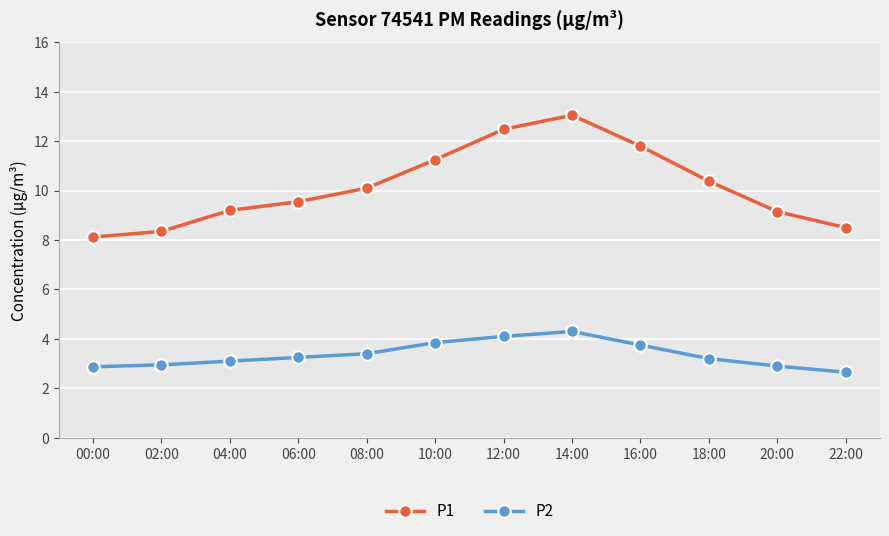

What is the label of the 4th point from the left?

06:00